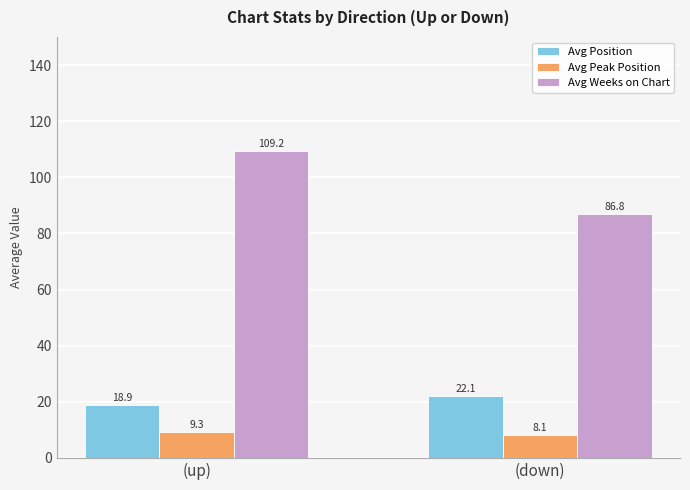

What is the smallest value displayed?

8.1